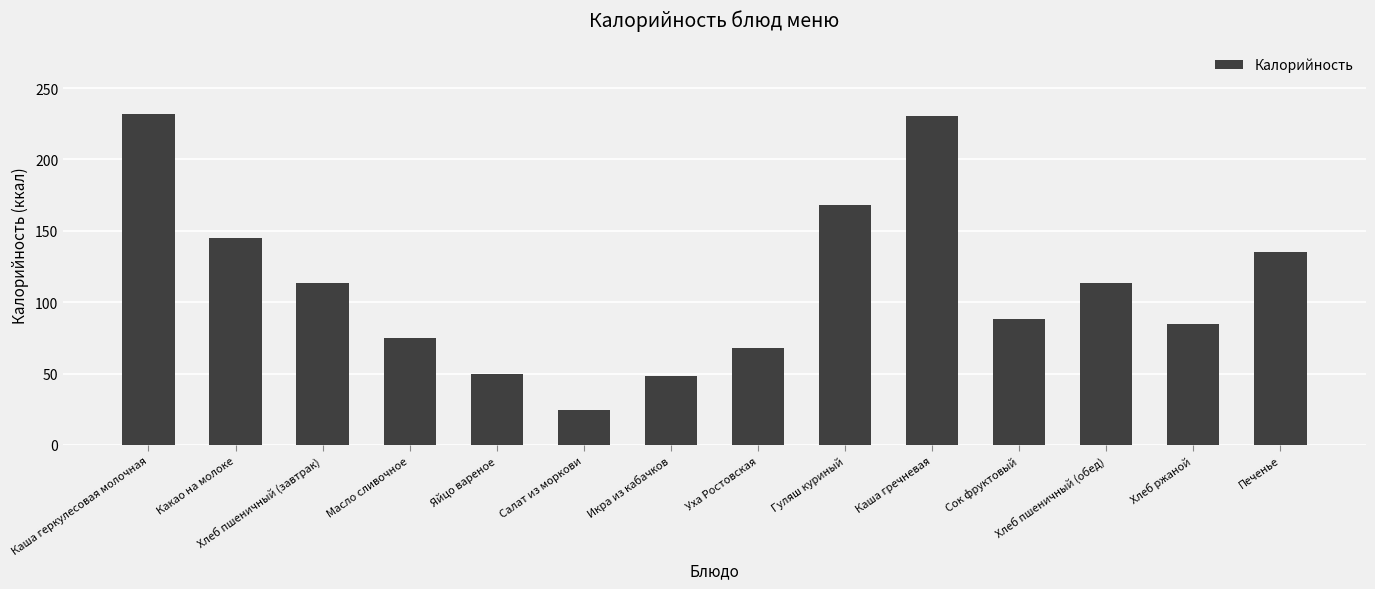

Does the chart contain any negative values?

No